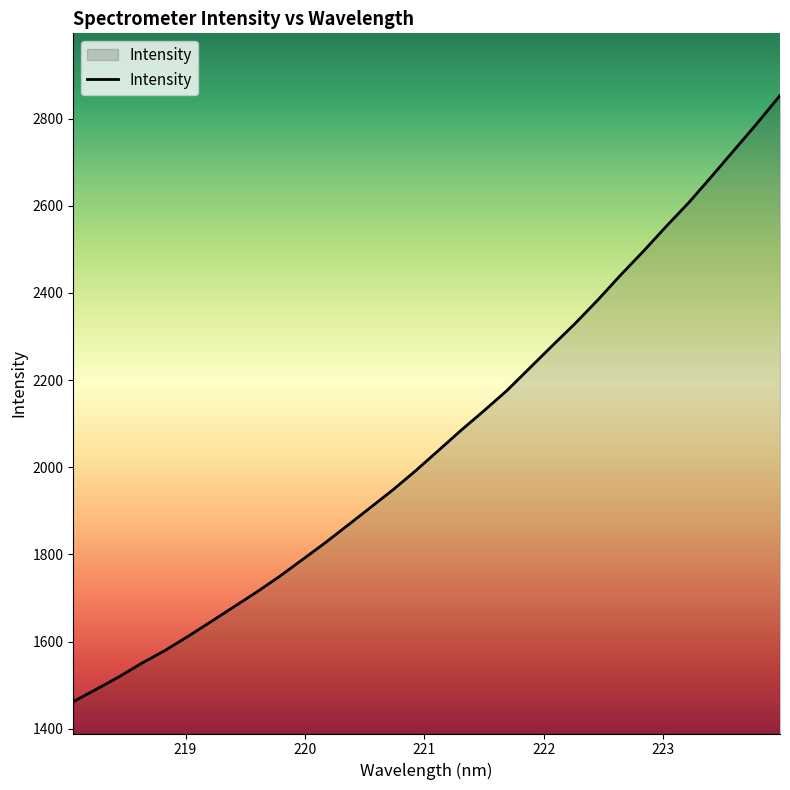

What is the minimum value shown in the chart?

1462.2